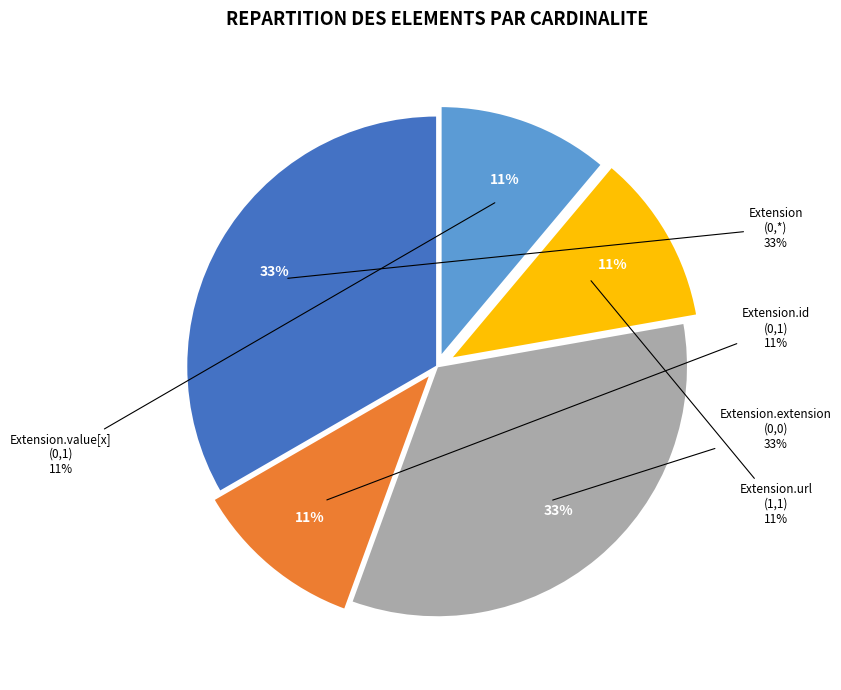

Is there a majority slice in this chart?

Yes